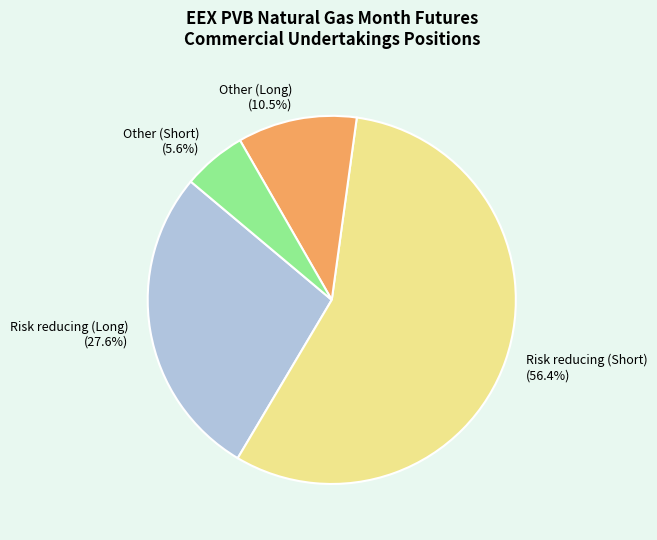

Does Risk reducing (Short) represent more than half of the total?

Yes